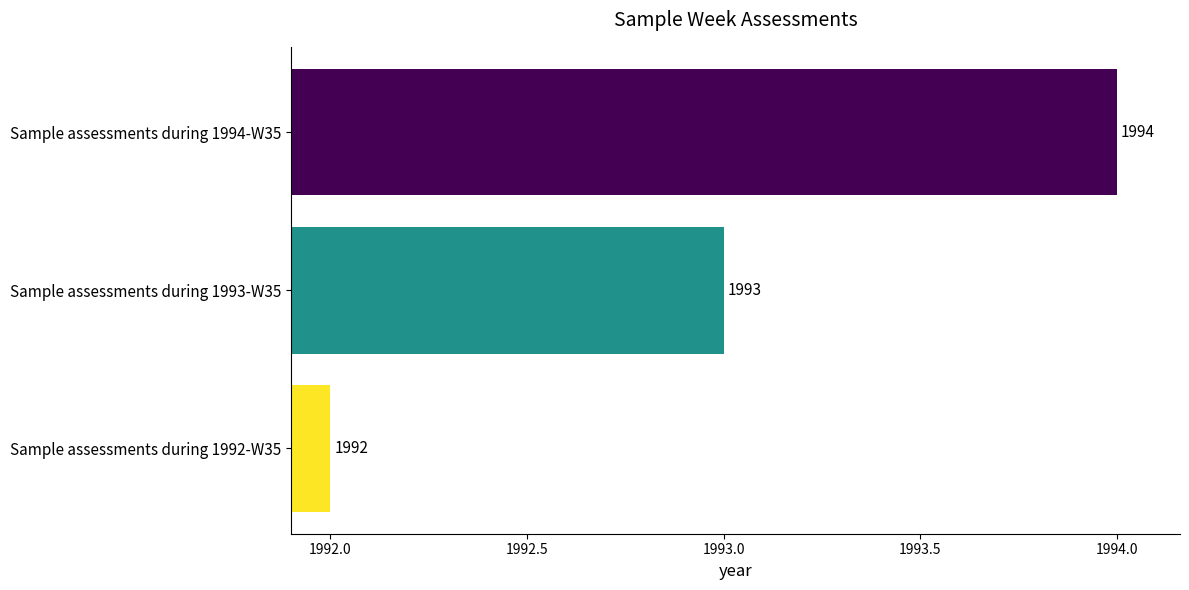

At which label is the value closest to 1993?

Sample assessments during 1993-W35